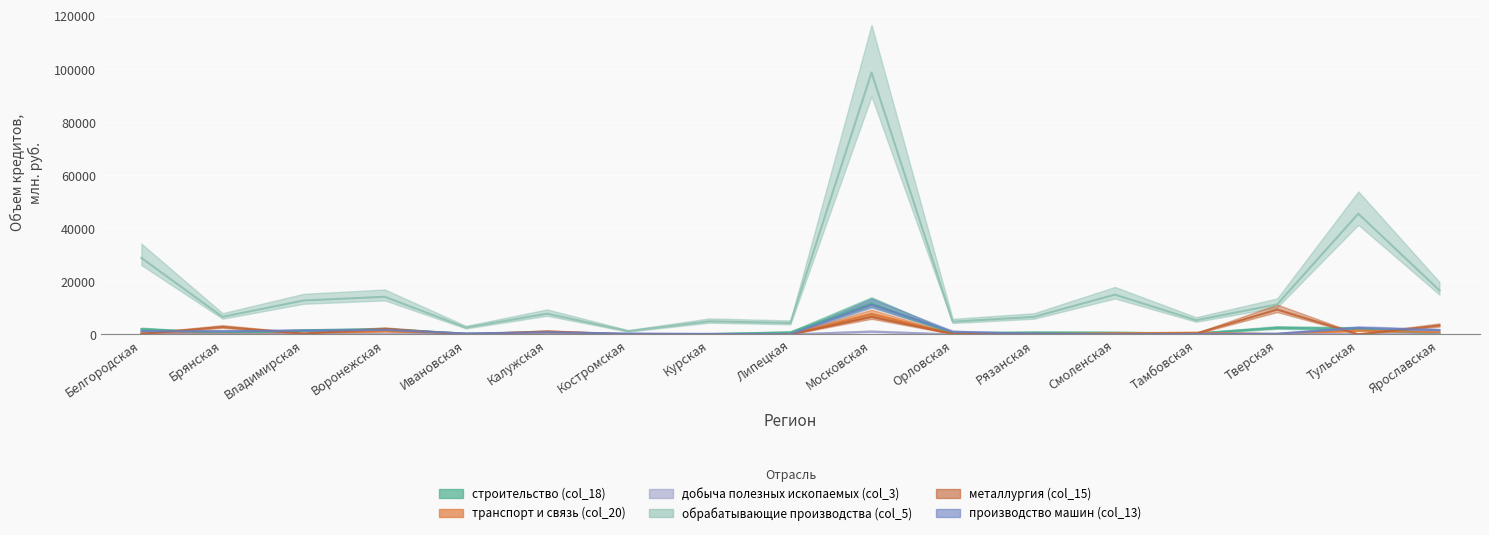

Reading left to right, extract all data points from this chart.

строительство (col_18): 1970	482	1438	1909	271	267	11	154	762	11659	460	707	645	344	2445	2088	202
транспорт и связь (col_20): 469	155	145	1240	91	184	94	115	133	7728	115	55	444	617	113	1466	765
добыча полезных ископаемых (col_3): 0	0	34	89	0	9	0	0	6	1045	0	0	0	0	11	134	0
обрабатывающие производства (col_5): 28800	6616	12777	14170	2561	7805	1220	4934	4289	98646	4799	6584	14971	5324	11306	45469	16584
металлургия (col_15): 189	2787	321	2069	4	1107	11	0	0	6554	266	221	101	319	9358	0	3343
производство машин (col_13): 1215	1165	1427	1693	337	840	297	191	61	11201	1001	248	36	172	264	2427	1594